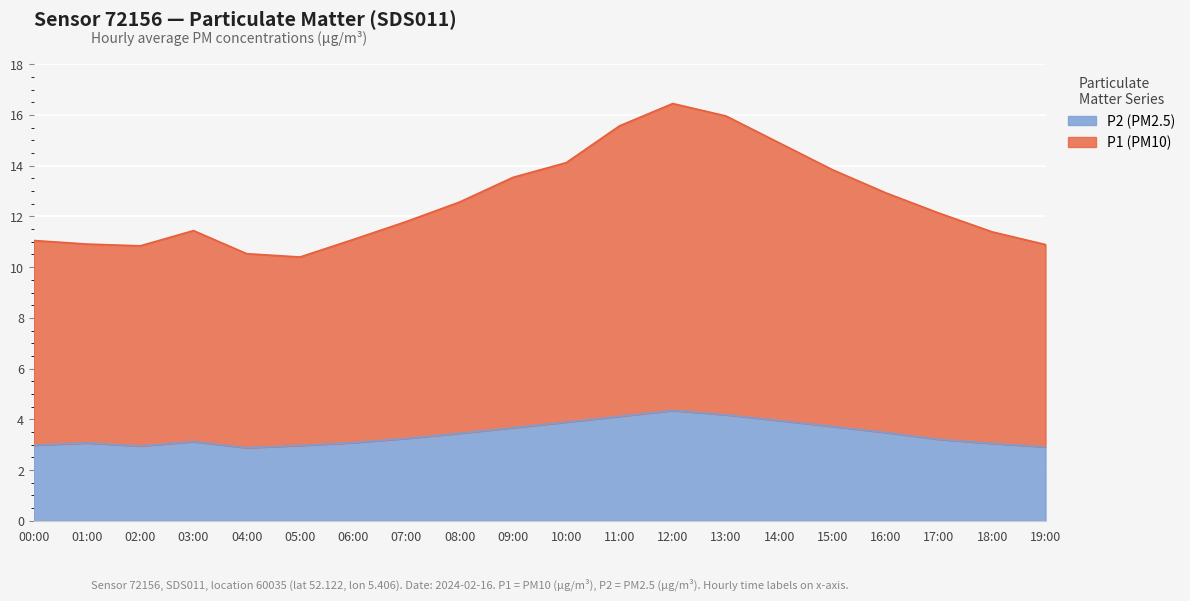

Reading left to right, transcribe all the data shown in this chart.

P1: 11.1	10.9	10.8	11.4	10.5	10.4	11.1	11.8	12.6	13.5	14.1	15.6	16.4	16.0	14.9	13.8	12.9	12.1	11.4	10.9
P2: 3.0	3.1	3.0	3.1	2.9	3.0	3.1	3.2	3.5	3.7	3.9	4.1	4.3	4.2	4.0	3.7	3.5	3.2	3.0	2.9